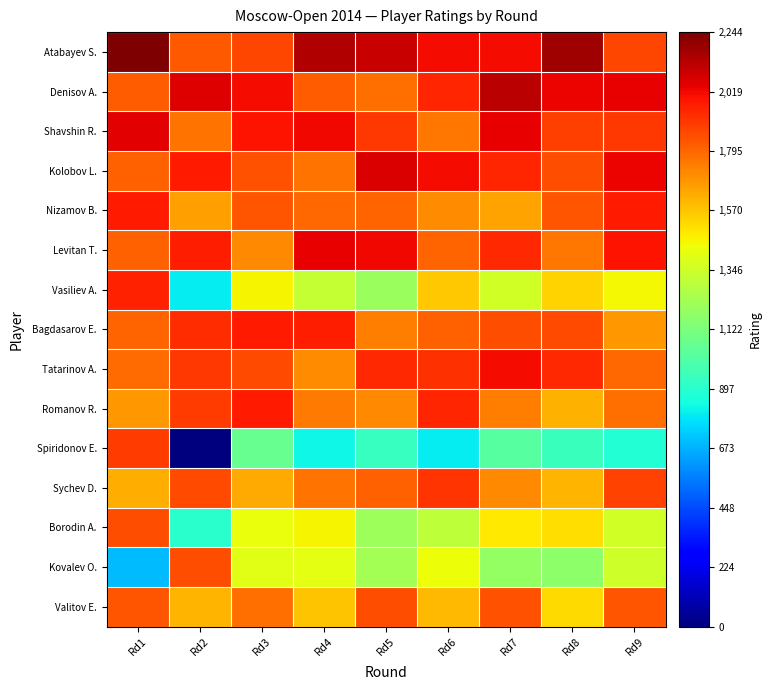

Reading left to right, list all the values displayed in this chart.

Atabayev S.: Rd1=2244	Rd2=1832	Rd3=1873	Rd4=2147	Rd5=2099	Rd6=2013	Rd7=2011	Rd8=2181	Rd9=1872
Denisov A.: Rd1=1821	Rd2=2055	Rd3=2016	Rd4=1818	Rd5=1775	Rd6=1948	Rd7=2128	Rd8=2032	Rd9=2042
Shavshin R.: Rd1=2046	Rd2=1765	Rd3=1991	Rd4=2019	Rd5=1910	Rd6=1756	Rd7=2040	Rd8=1885	Rd9=1905
Kolobov L.: Rd1=1814	Rd2=1981	Rd3=1845	Rd4=1770	Rd5=2067	Rd6=2009	Rd7=1954	Rd8=1857	Rd9=2026
Nizamov B.: Rd1=1976	Rd2=1663	Rd3=1837	Rd4=1796	Rd5=1799	Rd6=1709	Rd7=1655	Rd8=1840	Rd9=1974
Levitan T.: Rd1=1810	Rd2=1972	Rd3=1716	Rd4=2034	Rd5=2022	Rd6=1801	Rd7=1943	Rd8=1757	Rd9=1994
Vasiliev A.: Rd1=1959	Rd2=800	Rd3=1459	Rd4=1320	Rd5=1206	Rd6=1567	Rd7=1357	Rd8=1536	Rd9=1450
Bagdasarov E.: Rd1=1801	Rd2=1929	Rd3=1976	Rd4=1968	Rd5=1742	Rd6=1810	Rd7=1851	Rd8=1864	Rd9=1682
Tatarinov A.: Rd1=1786	Rd2=1909	Rd3=1865	Rd4=1708	Rd5=1944	Rd6=1920	Rd7=2016	Rd8=1944	Rd9=1793
Romanov R.: Rd1=1676	Rd2=1900	Rd3=1975	Rd4=1752	Rd5=1718	Rd6=1950	Rd7=1736	Rd8=1618	Rd9=1775
Spiridonov E.: Rd1=1898	Rd2=0	Rd3=1067	Rd4=824	Rd5=934	Rd6=800	Rd7=1023	Rd8=939	Rd9=881
Sychev D.: Rd1=1623	Rd2=1864	Rd3=1633	Rd4=1768	Rd5=1810	Rd6=1919	Rd7=1717	Rd8=1607	Rd9=1876
Borodin A.: Rd1=1855	Rd2=900	Rd3=1428	Rd4=1457	Rd5=1215	Rd6=1301	Rd7=1484	Rd8=1509	Rd9=1351
Kovalev O.: Rd1=700	Rd2=1851	Rd3=1396	Rd4=1411	Rd5=1229	Rd6=1434	Rd7=1190	Rd8=1170	Rd9=1347
Valitov E.: Rd1=1834	Rd2=1608	Rd3=1775	Rd4=1576	Rd5=1854	Rd6=1600	Rd7=1842	Rd8=1523	Rd9=1839